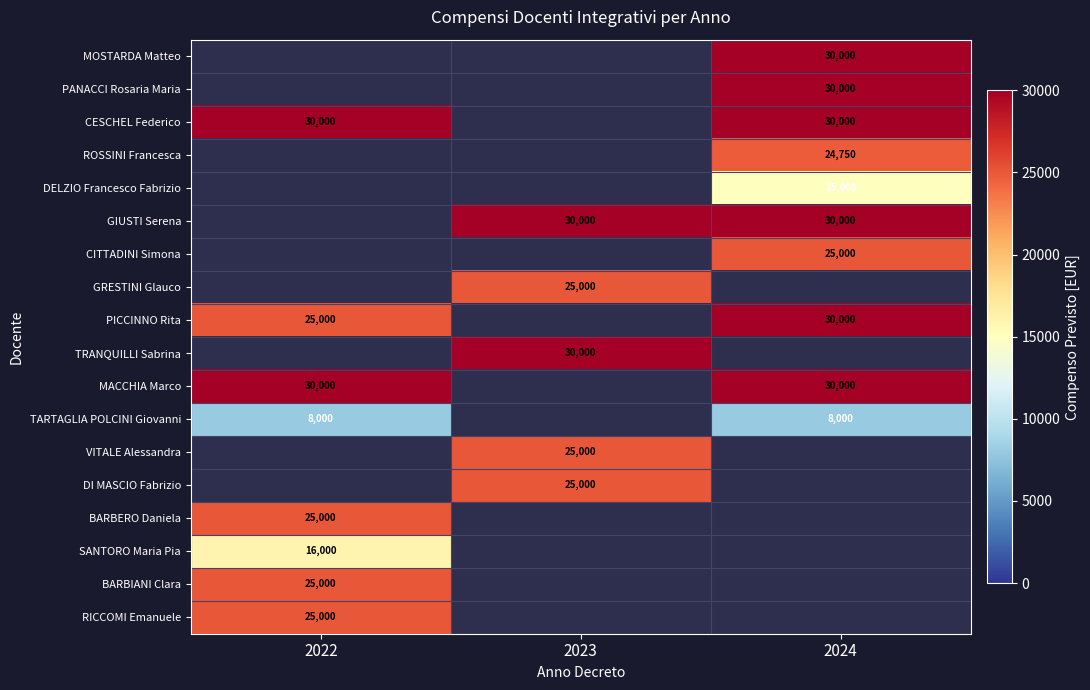

True or false: BARBIANI Clara has a value of 11718 at 2022.

False